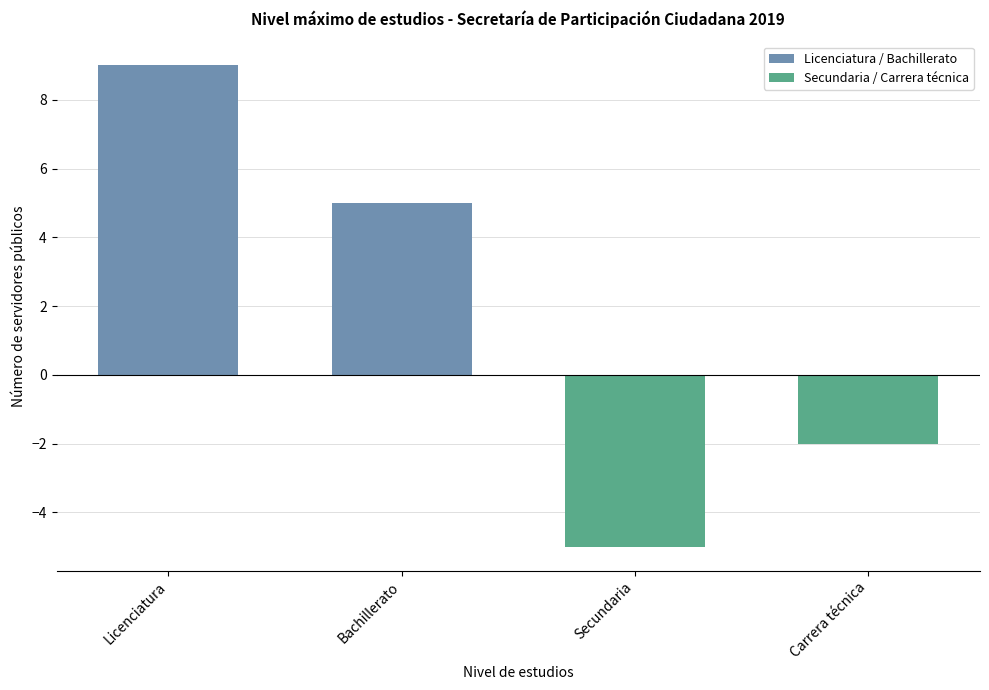

What is the label of the 1st bar from the right?

Carrera técnica